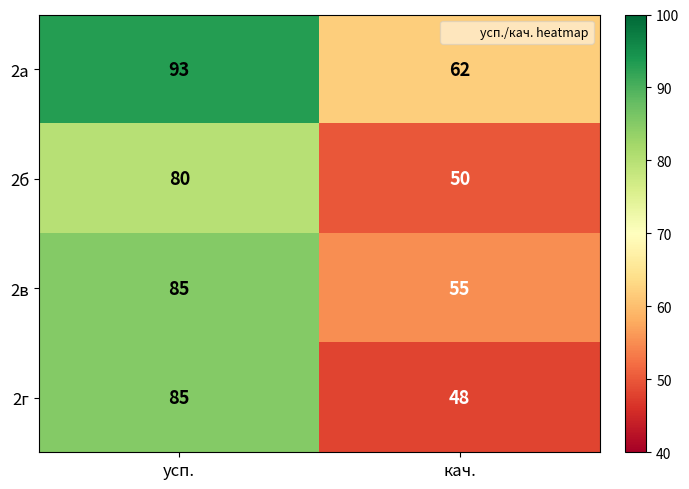

What is the sum of all 2а values?

155